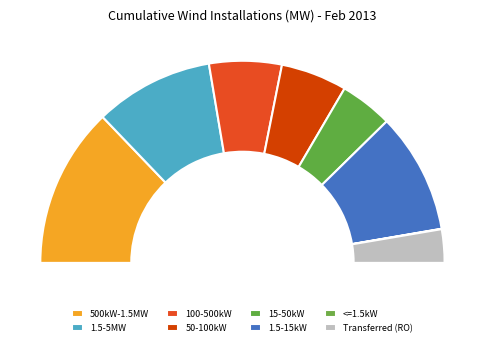

Approximately how many times larger is the value at 1.5-15kW compared to Transferred (RO)?

3.6